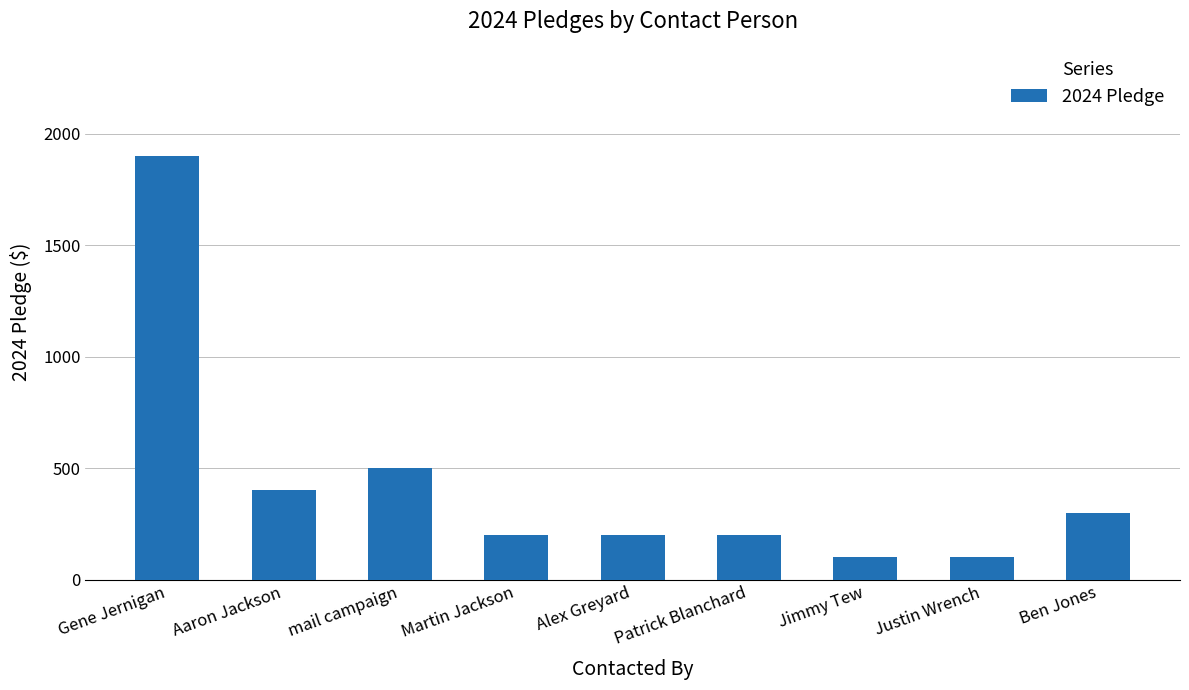

What is the sum of all values?

3900